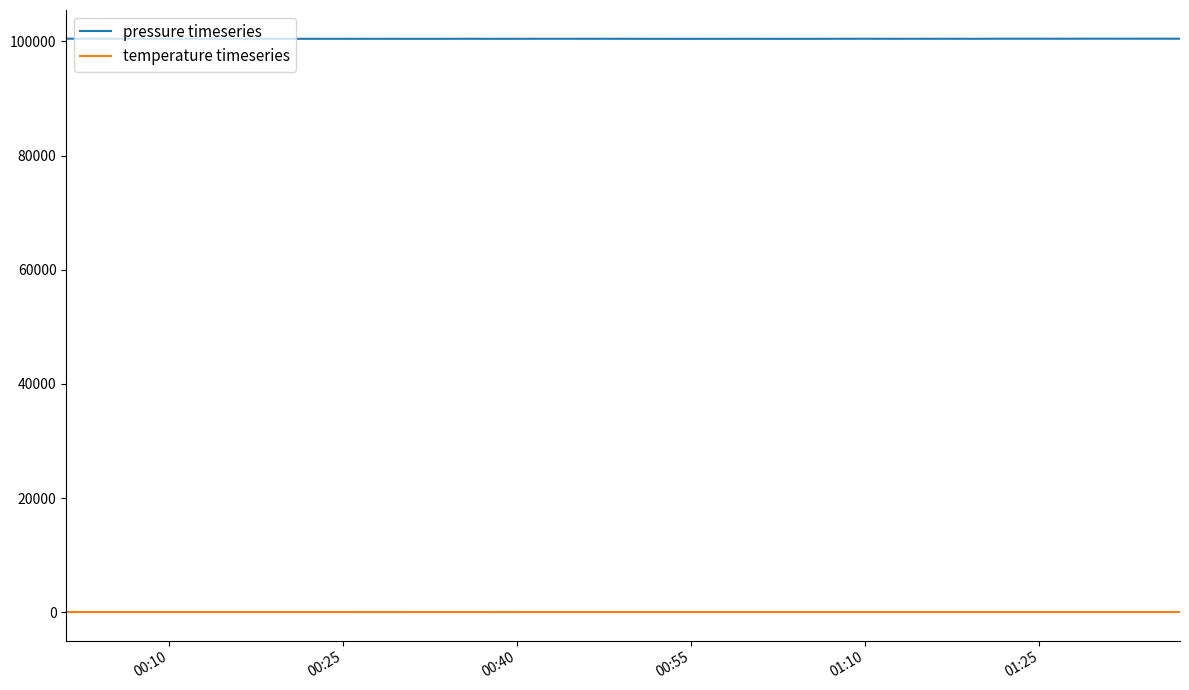

True or false: temperature timeseries and pressure timeseries cross at least once.

False